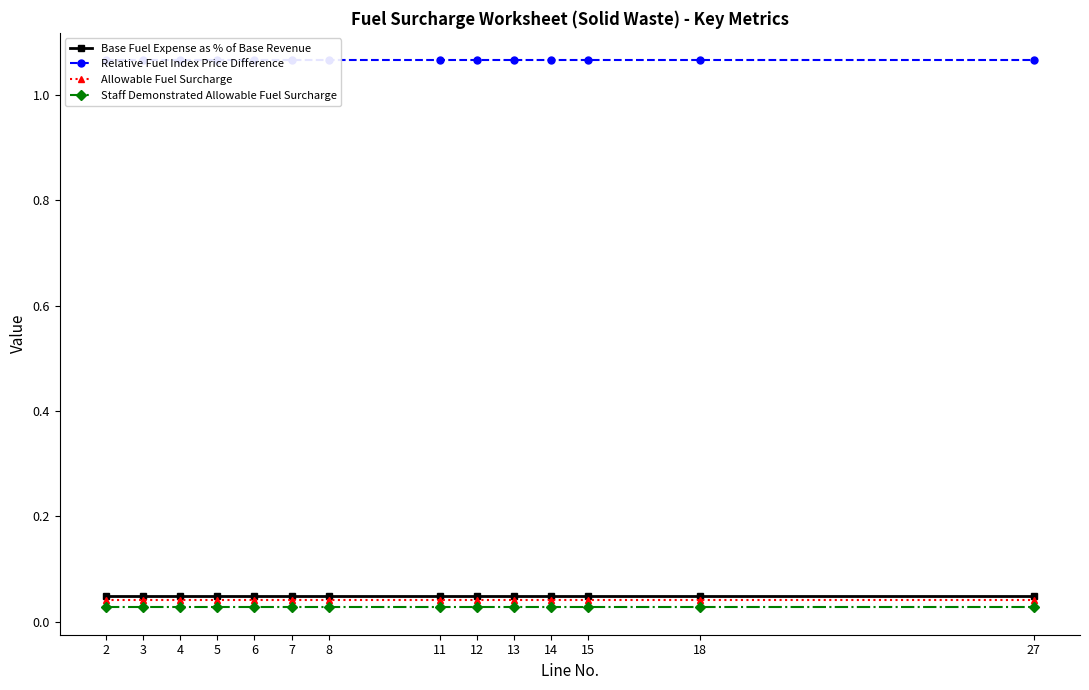

Count the number of data series in this chart.

4